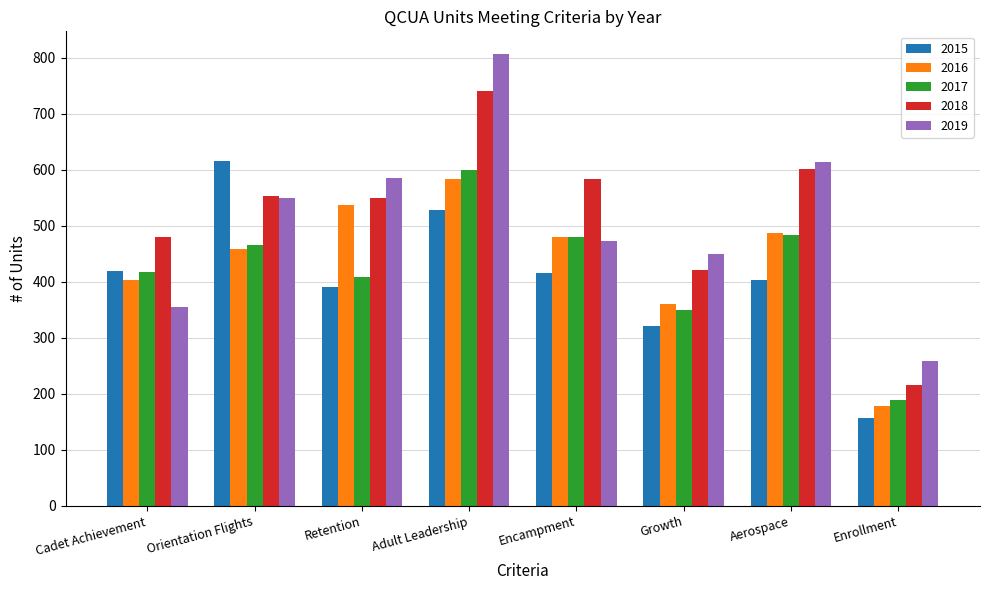

What is the average value of the 2017 series?

424